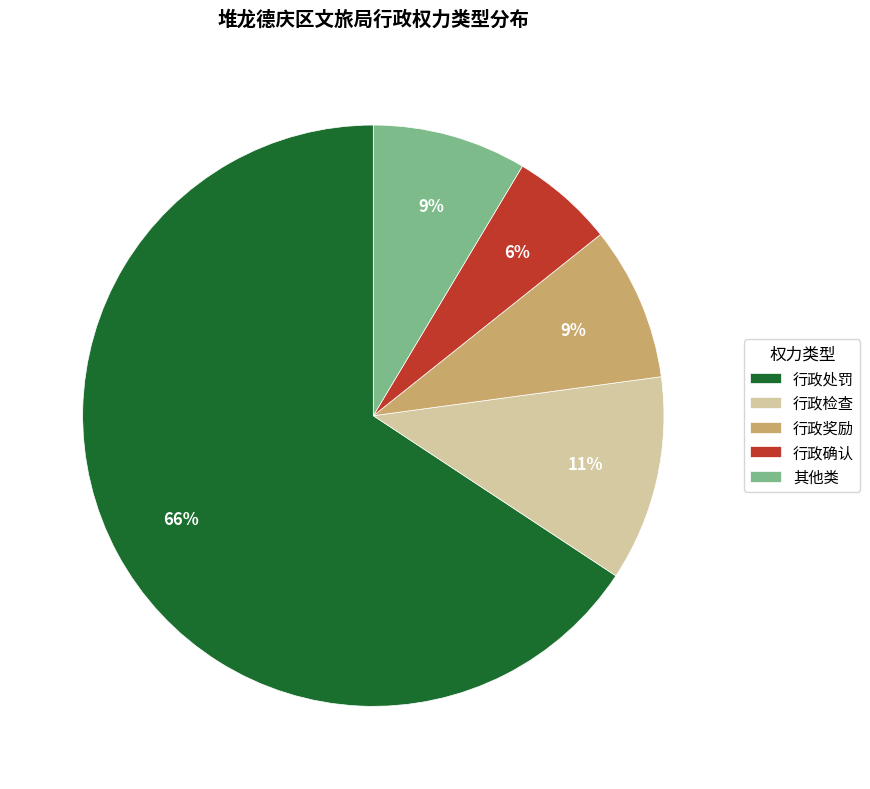

The 行政处罚 slice represents 79% of the pie. True or false?

False